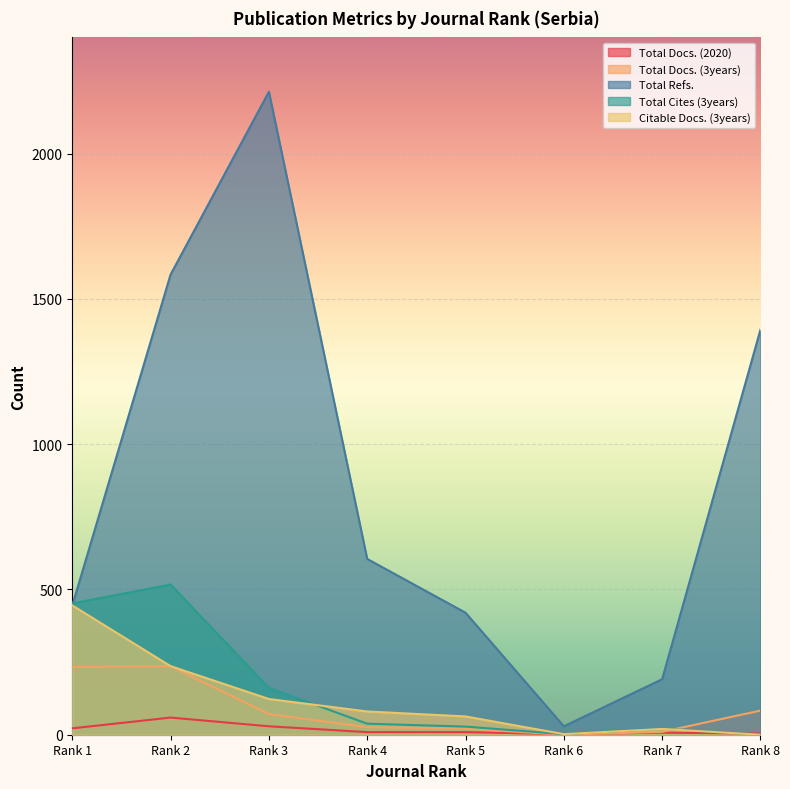

Which series has the widest spread of values?

Total Refs.